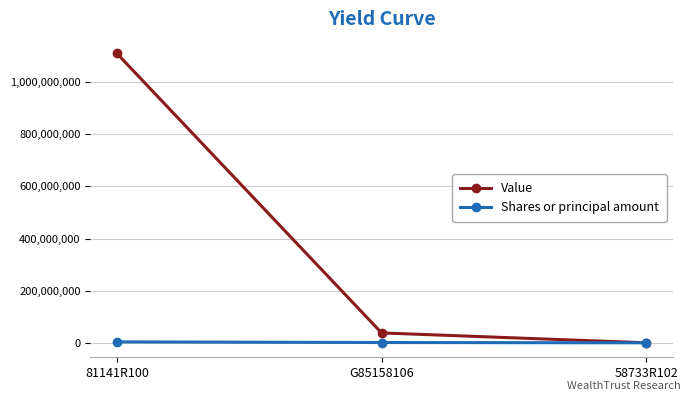

Which series has the largest total across all categories?

Value